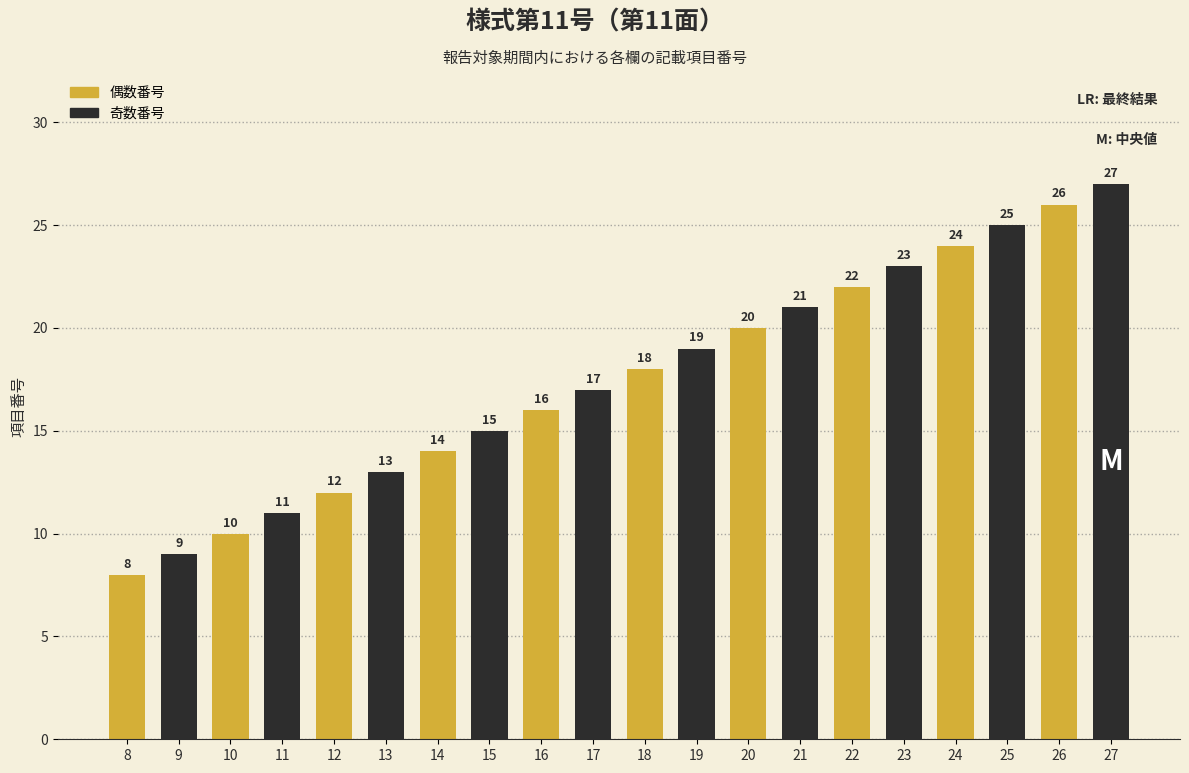

How many categories are shown in the chart?

20